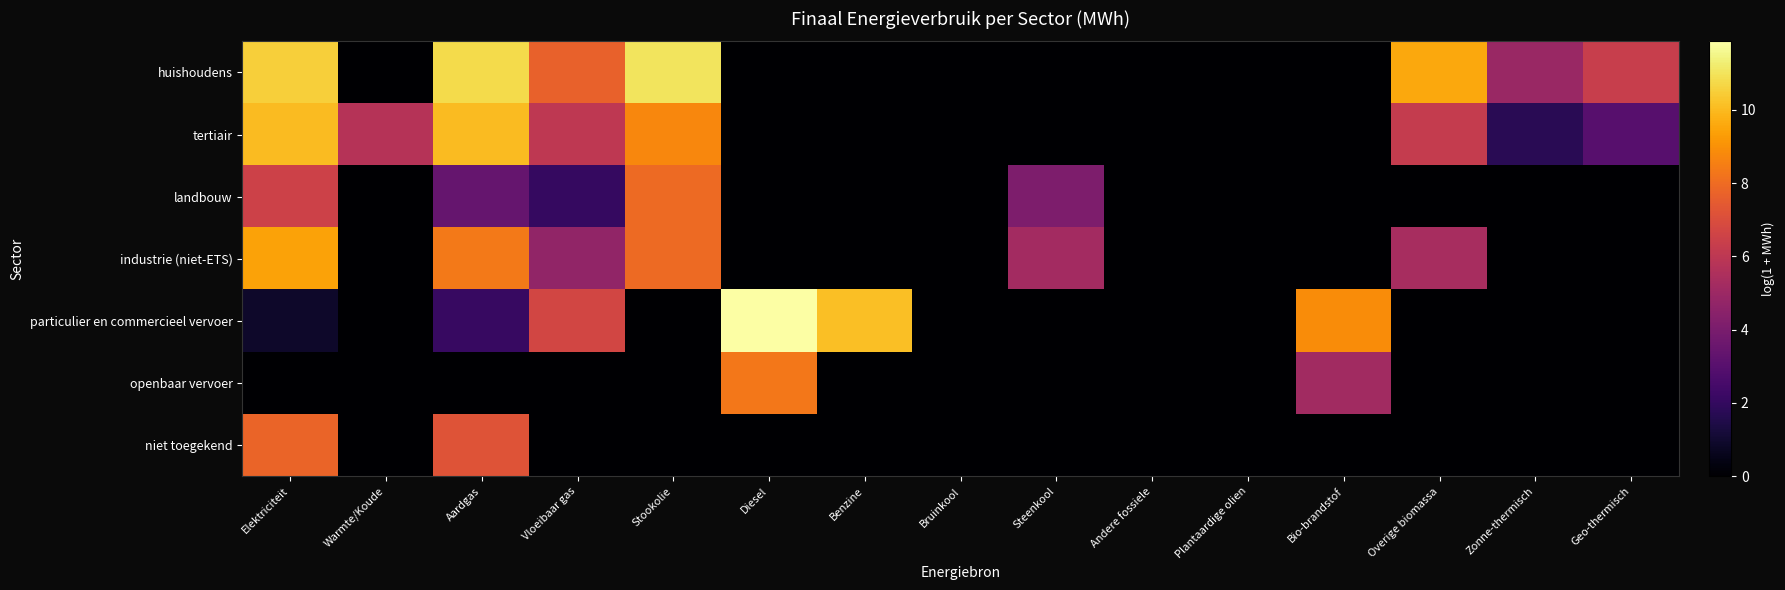

Which series has the largest total across all categories?

huishoudens